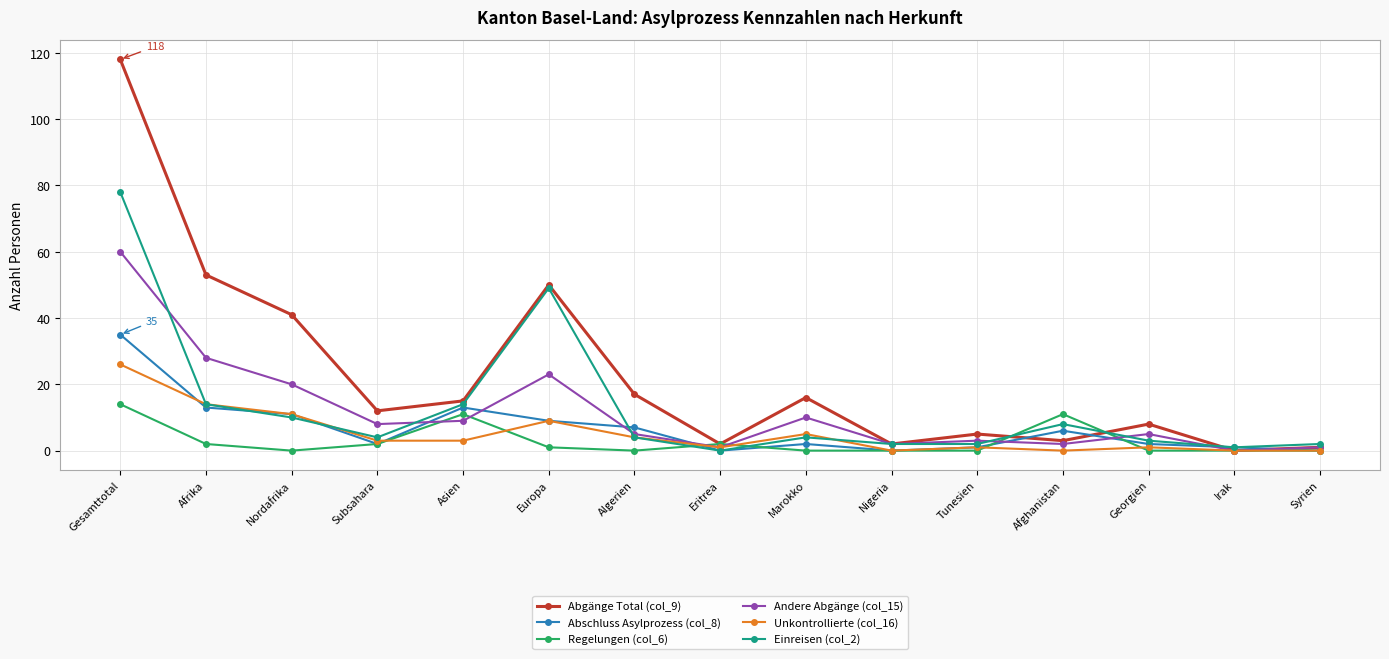

True or false: Unkontrollierte (col_16) has a value of 11 at Nordafrika.

True